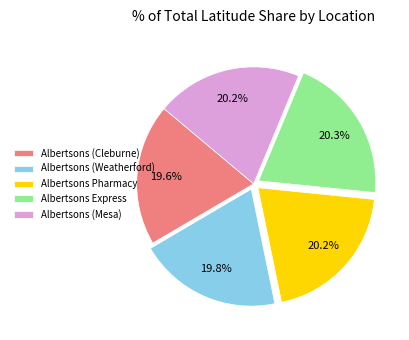

Is there any slice that represents more than half of the pie?

No